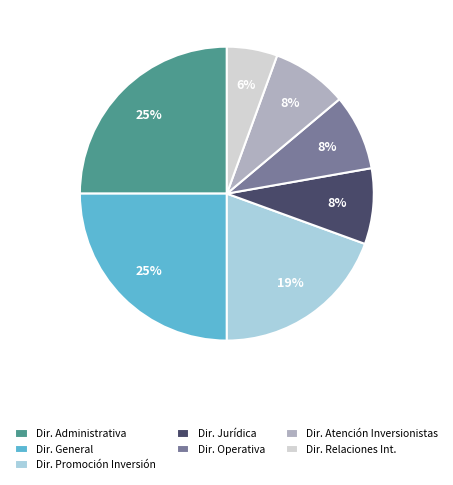

What is the ratio of the value at Dir. Promoción Inversión to the value at Dir. General?

0.8